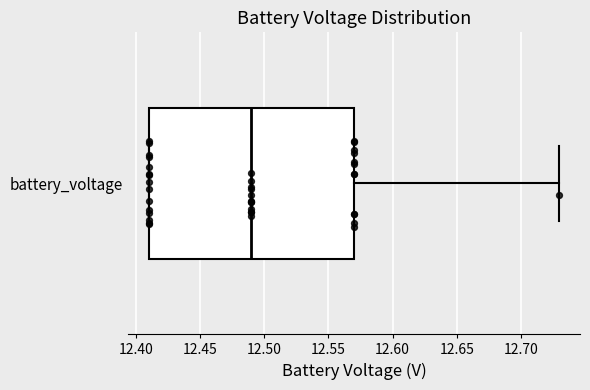

Read this box plot against the x-axis: the position of the median line, the range covered by the box, and the ends of both whiskers. The values are not printed on the chart, so give them approximately, as read against the axis.

median 12.49, box 12.41 to 12.57, whiskers 12.41 to 12.73